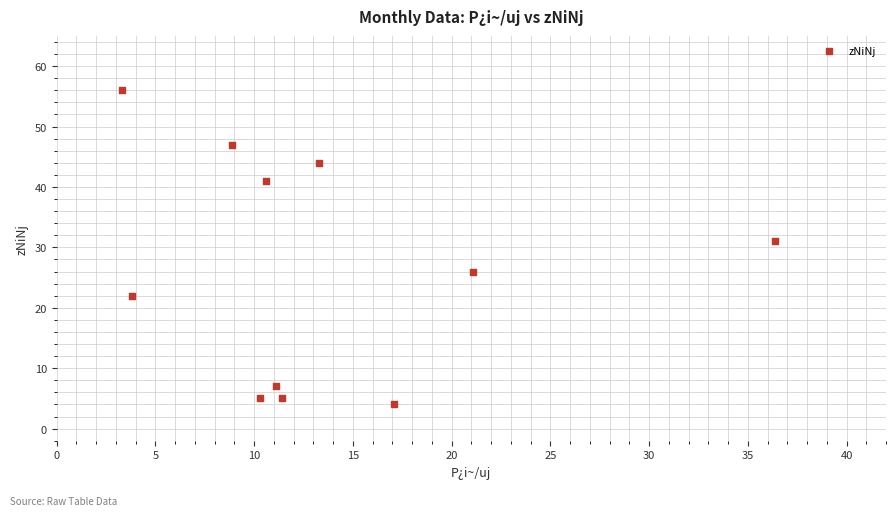

What is the range of Y values (max minus min)?

52